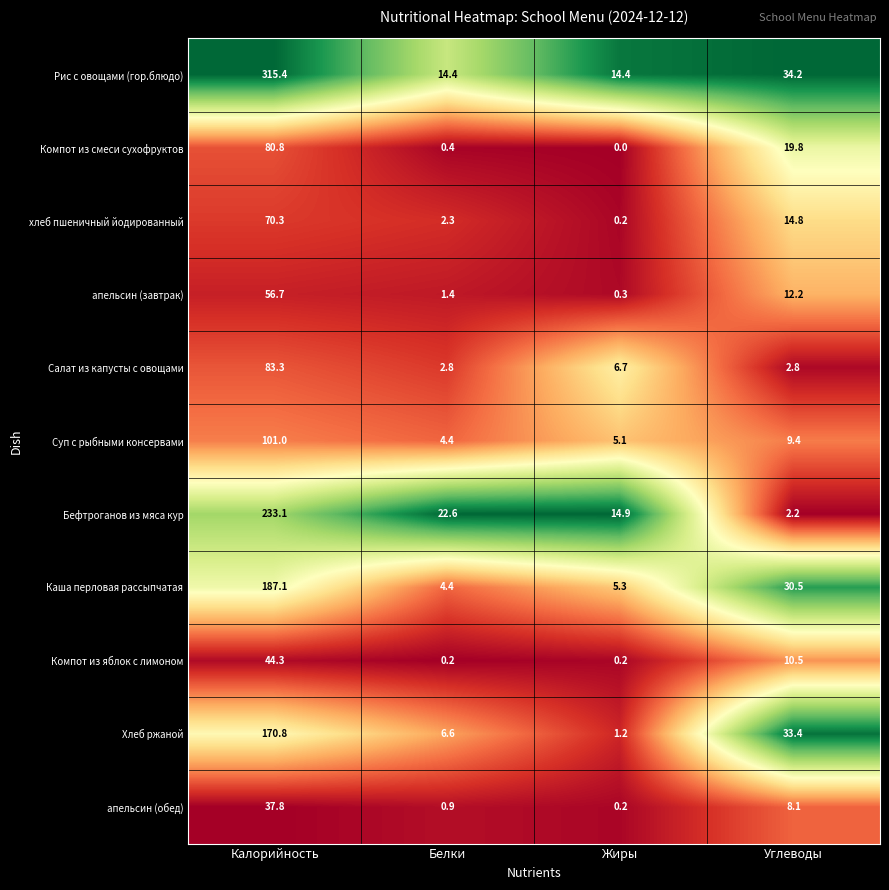

Rank the categories by хлеб пшеничный йодированный value from highest to lowest.

Калорийность, Углеводы, Белки, Жиры